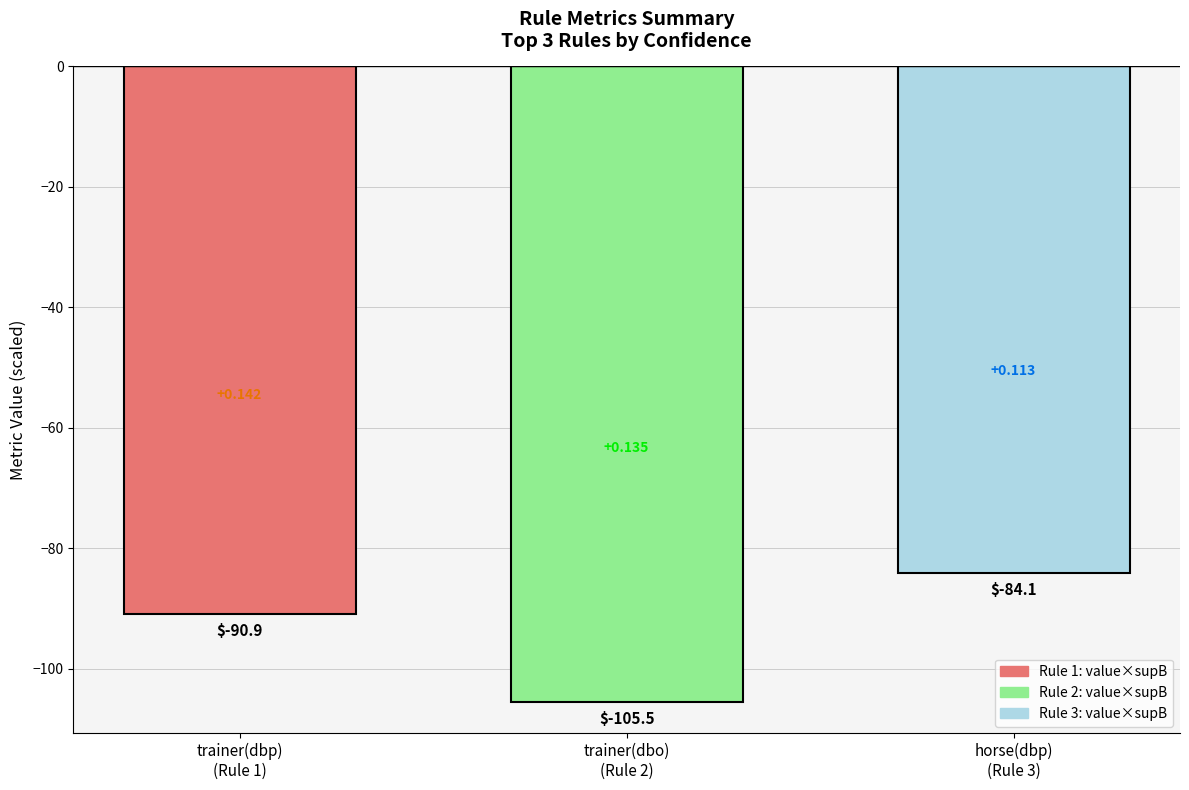

Where does the data first go above -90?

horse(dbp)
(Rule 3)